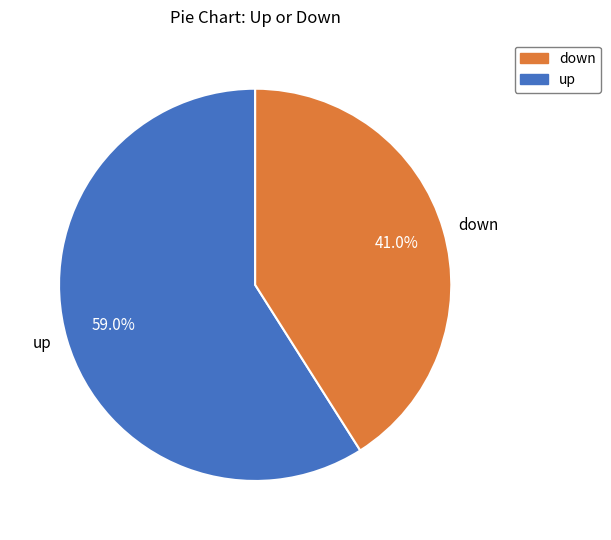

Between down and up, which is larger?

up